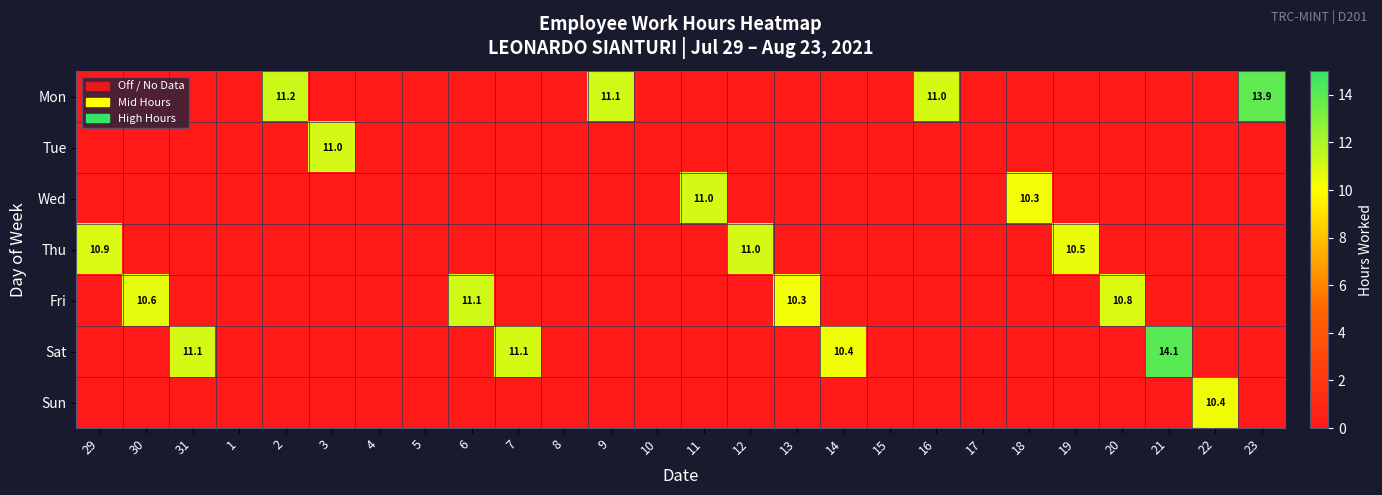

The value of Mon at 2 is 17.3. True or false?

False